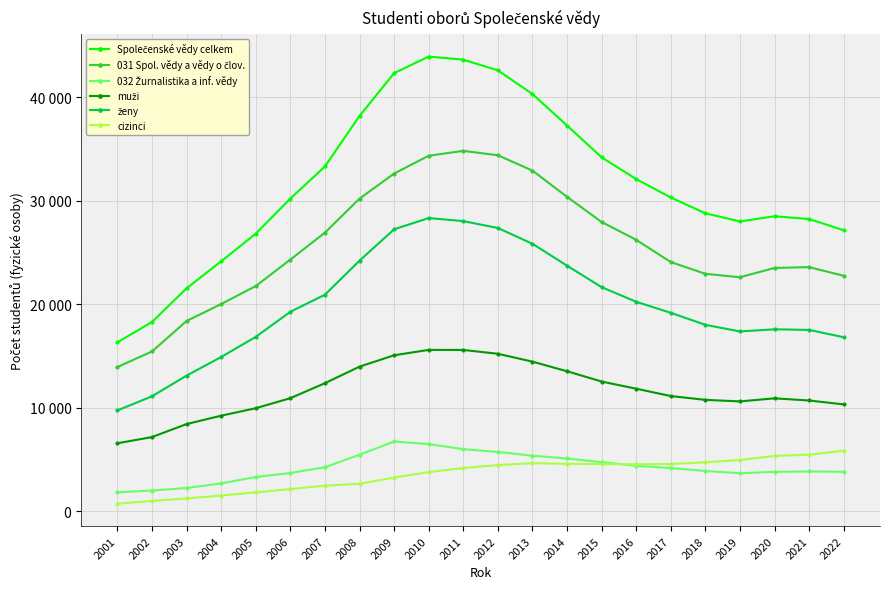

The 032 Žurnalistika a inf. vědy series shows 5478 at 2008. True or false?

True